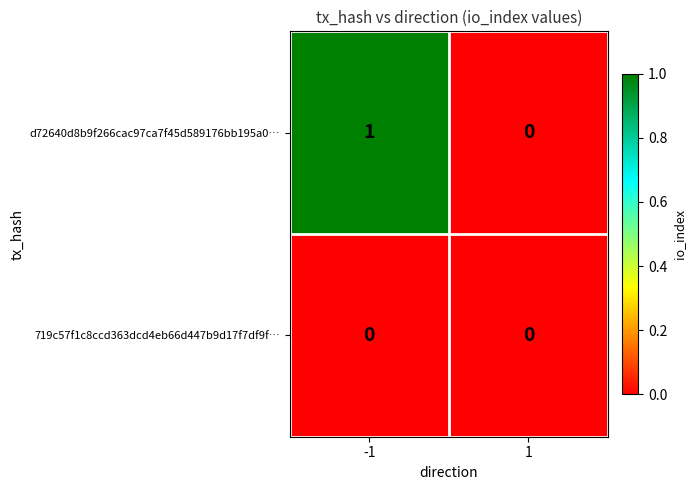

Which series has the largest range (max minus min)?

d72640d8b9f266cac97ca7f45d589176bb195a0…